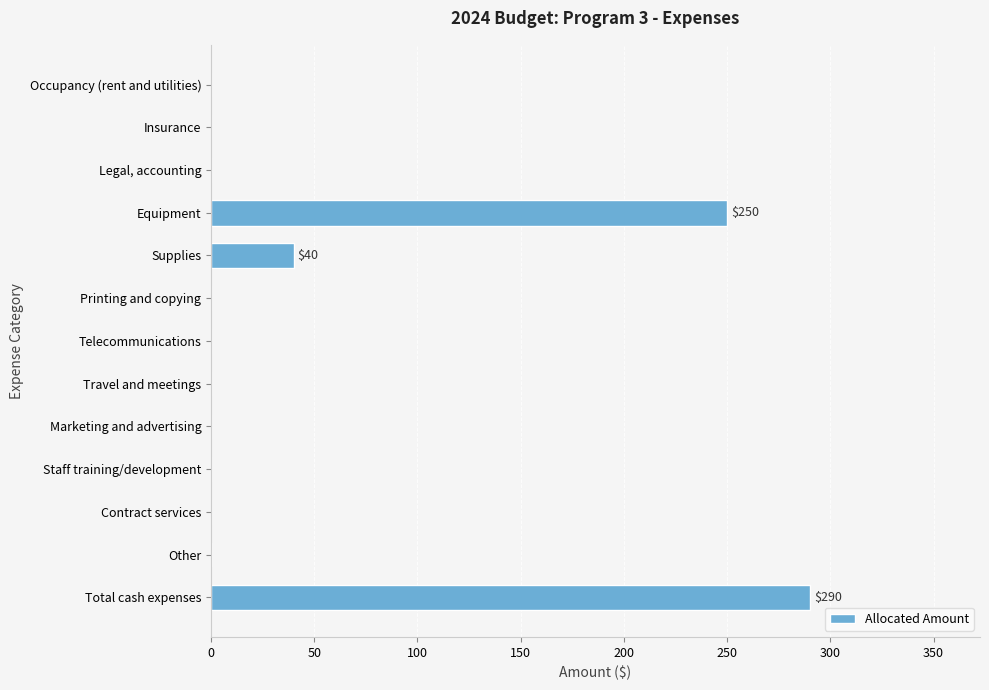

What is the difference between the second highest and second lowest values?

250